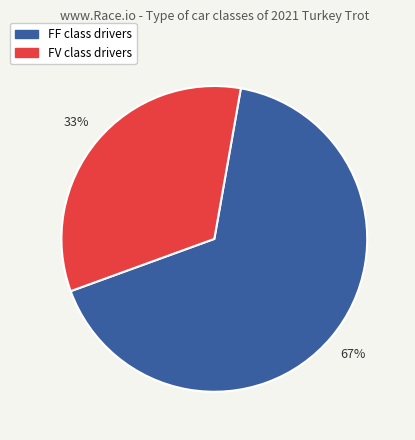

Do FV and FF together represent more than half of the pie?

Yes